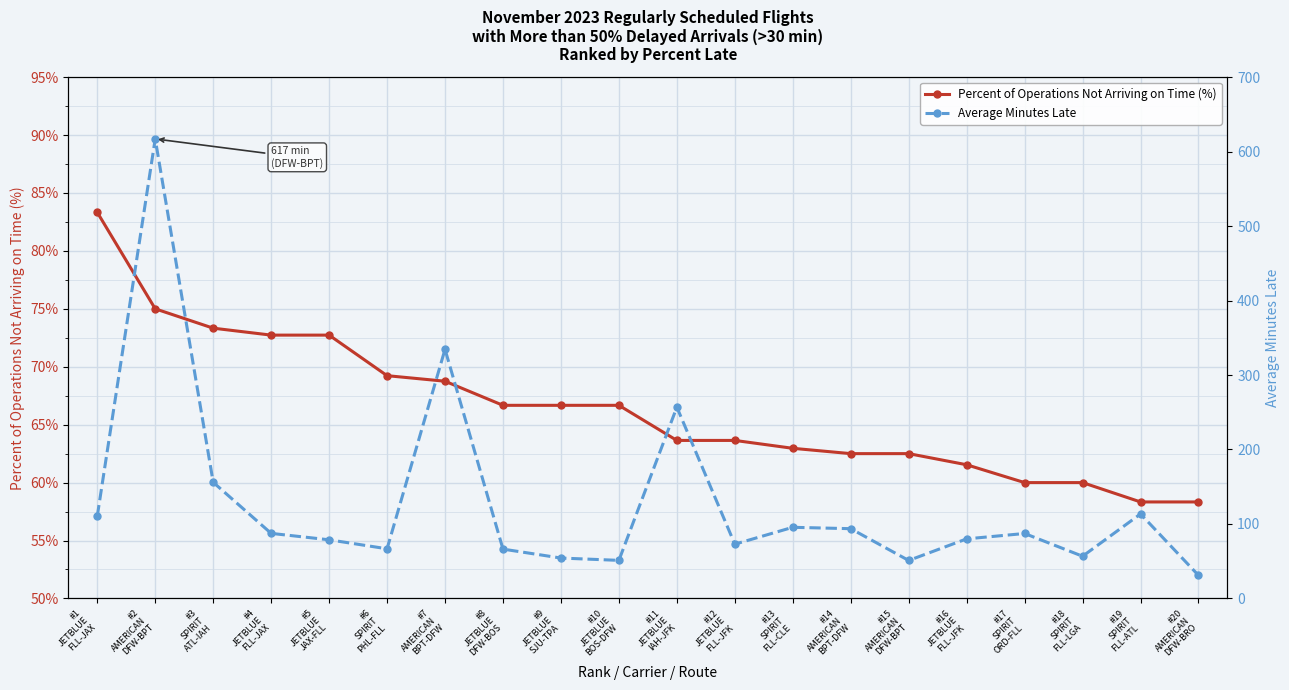

Is the value of Percent of Operations Not Arriving on Time (%) at #13
SPIRIT
FLL-CLE greater than the value of Average Minutes Late at #8
JETBLUE
DFW-BOS?

No